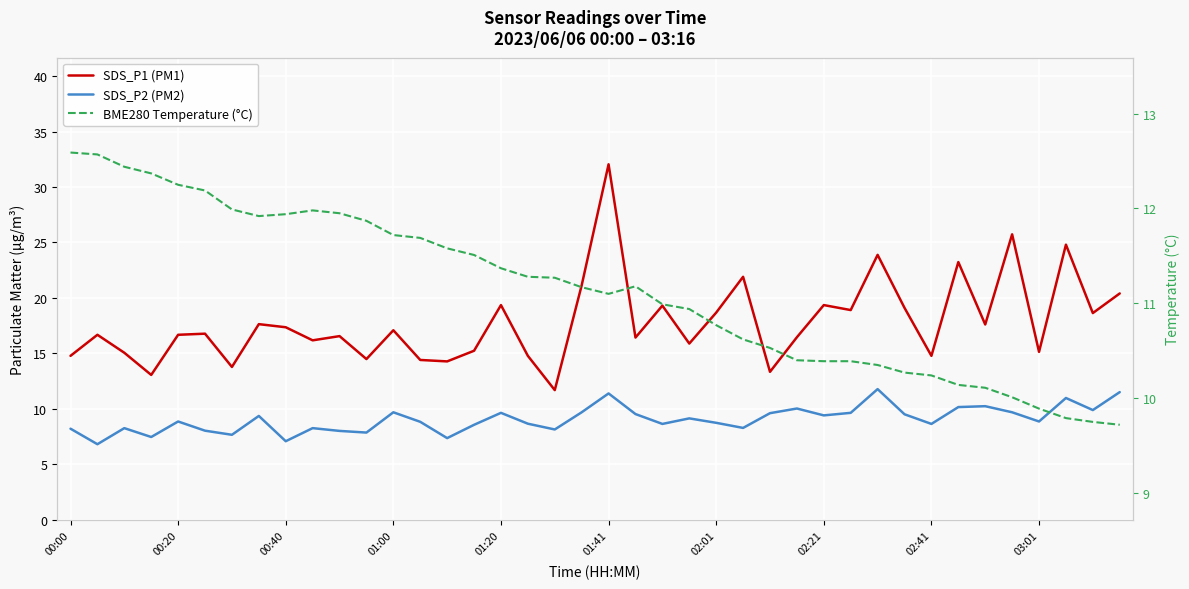

What position from the right is 30?

10